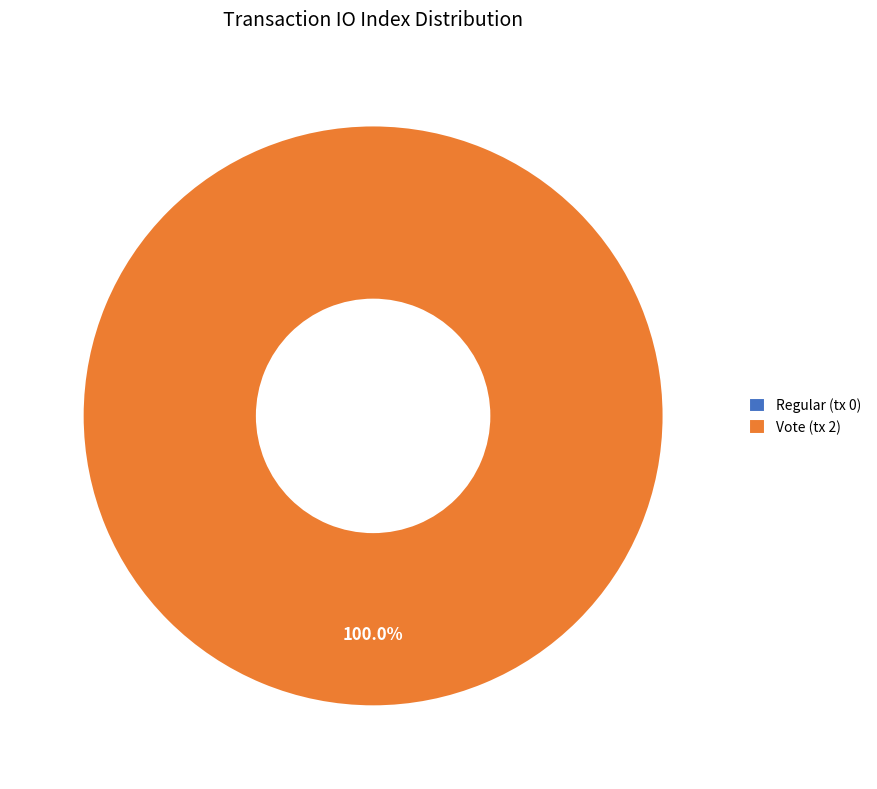

Does any single category account for the majority?

Yes